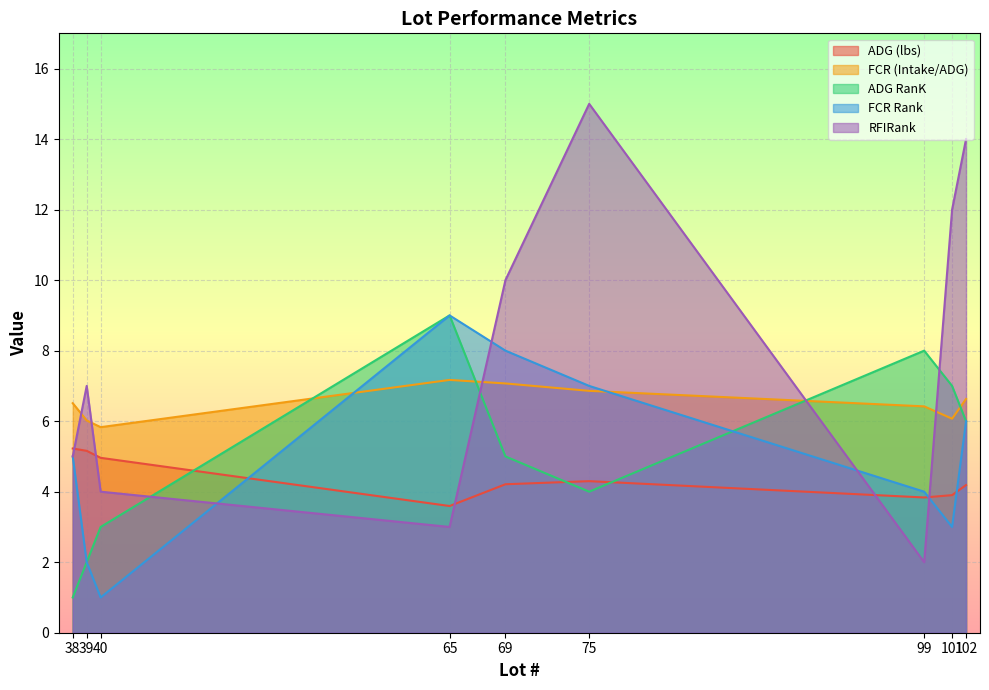

True or false: ADG (lbs) and FCR Rank cross at least once.

True